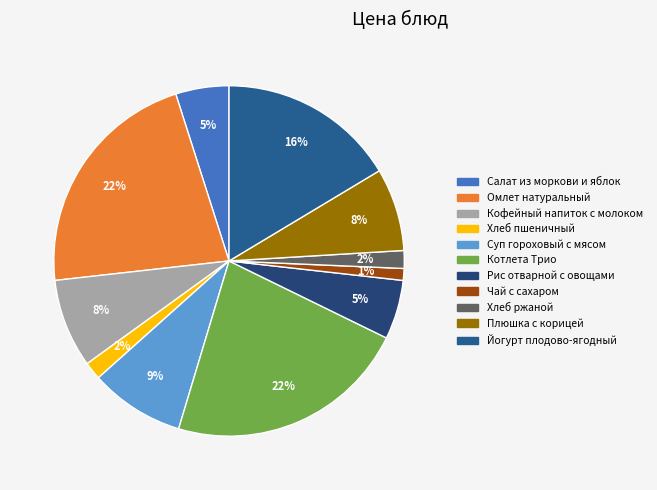

What percentage is the Кофейный напиток с молоком slice, to the nearest percent?

8%